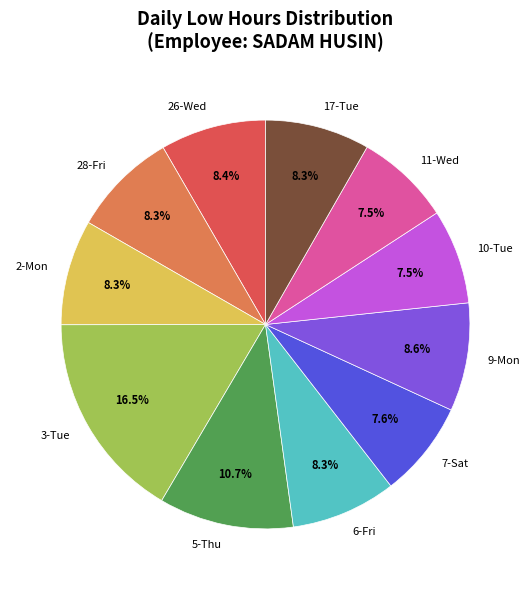

Count the number of slices in the pie.

11